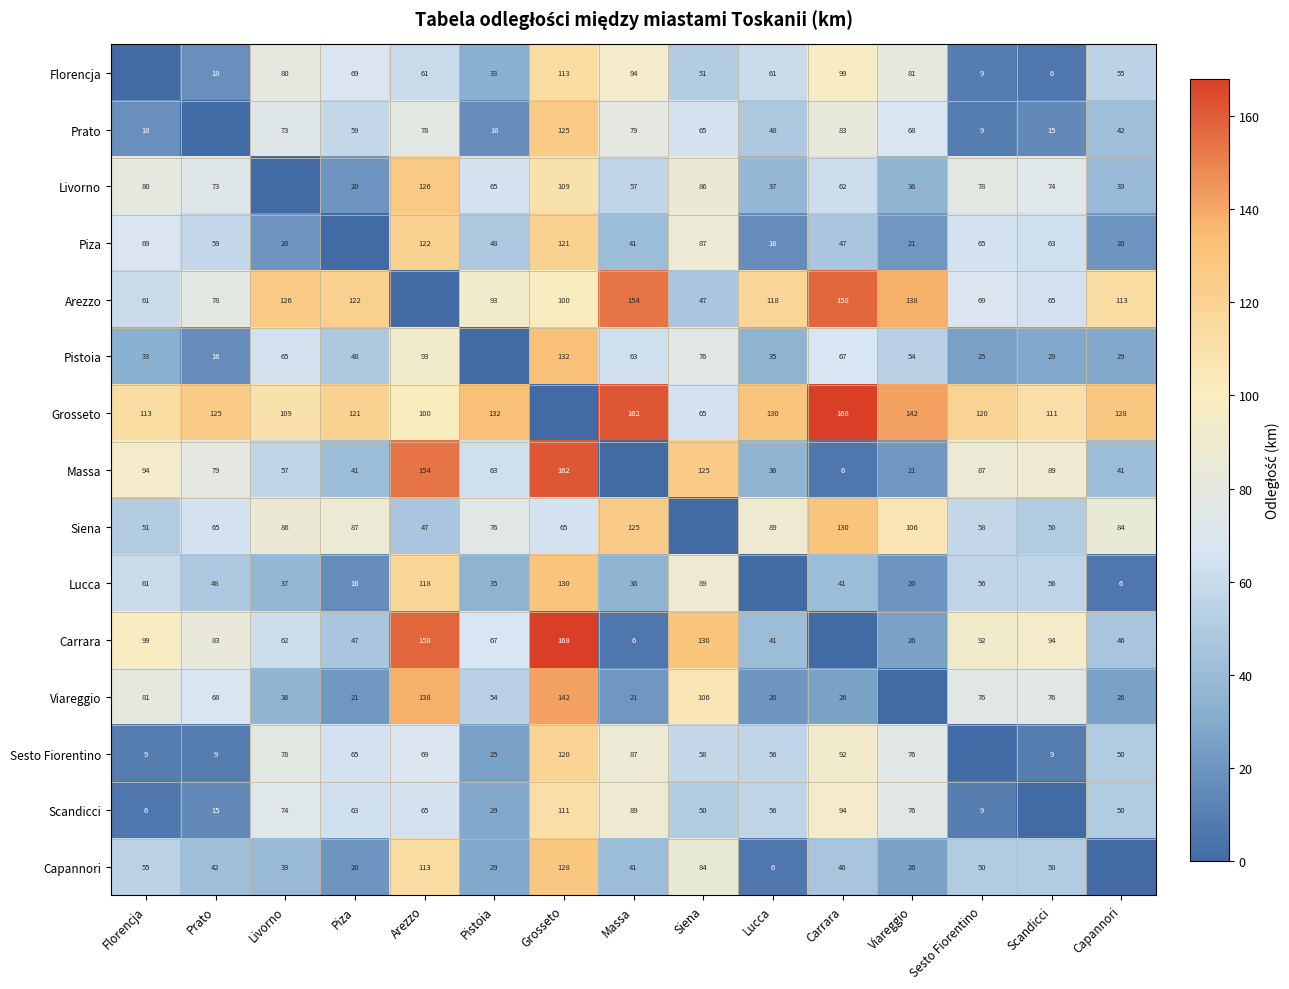

What is the difference between the Massa values at Pistoia and Arezzo?

91